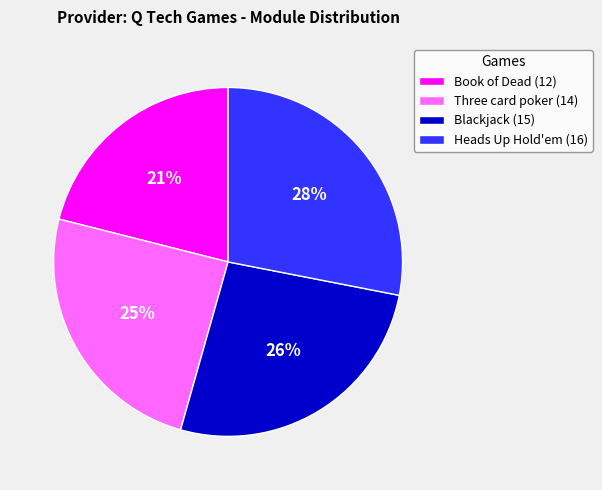

Do Book of Dead (12) and Heads Up Hold'em (16) together represent more than half of the pie?

No